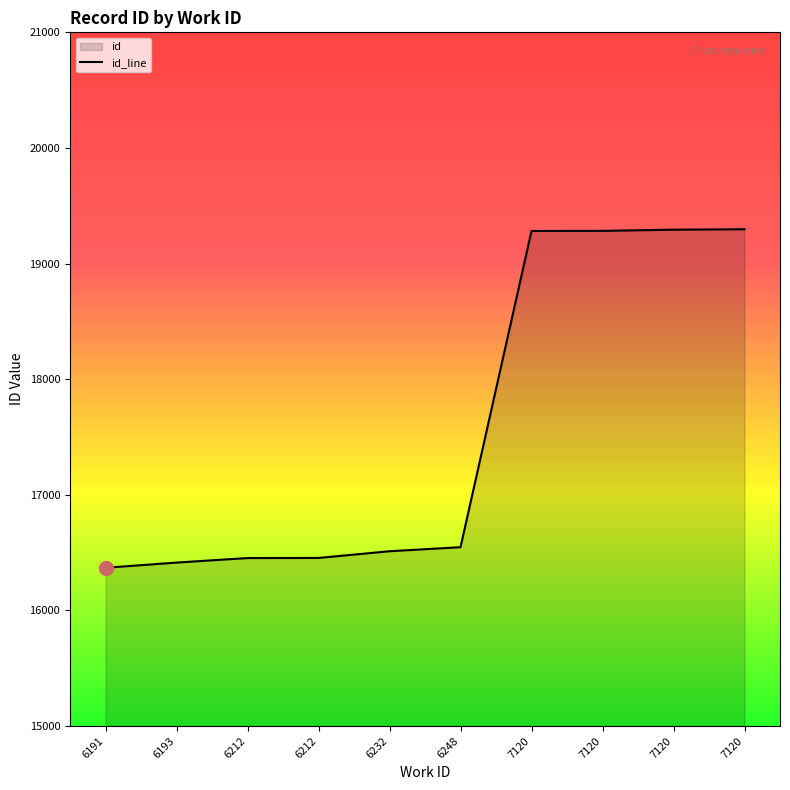

Rank the categories by value from lowest to highest.

6191, 6193, 6212, 6212, 6232, 6248, 7120, 7120, 7120, 7120